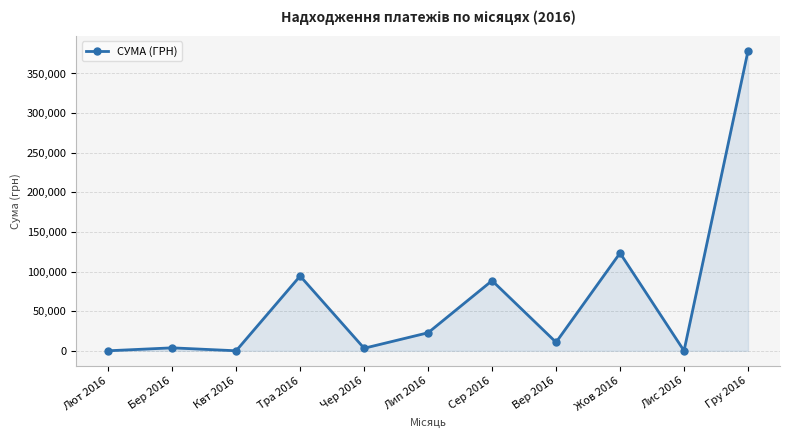

True or false: the data has more than 0 interior local peaks.

True